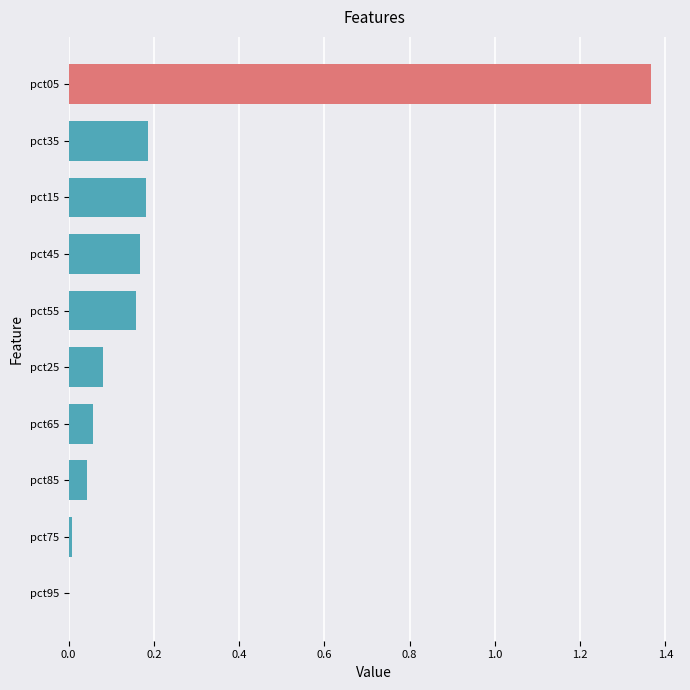

What is the change in value from pct25 to pct35?

+0.1